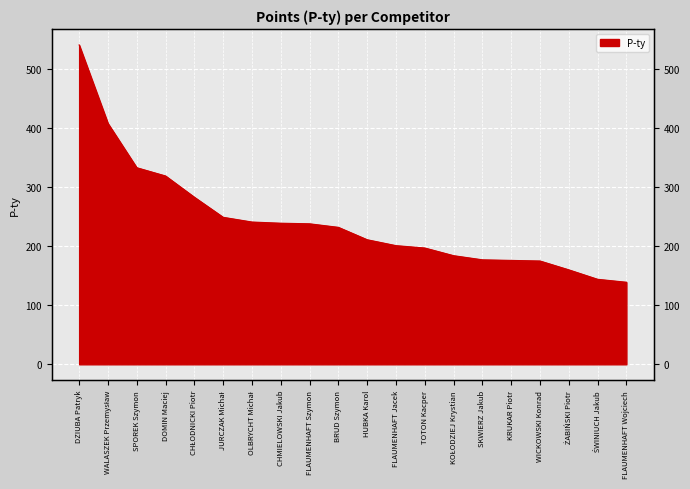

Reading right to left, list all the values displayed in this chart.

139	144	160	175	176	177	184	197	201	211	232	238	239	241	249	283	319	333	408	541